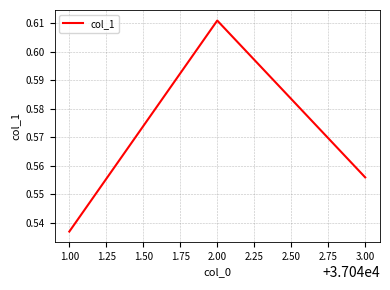

Does the chart display data point markers on the line(s)?

No